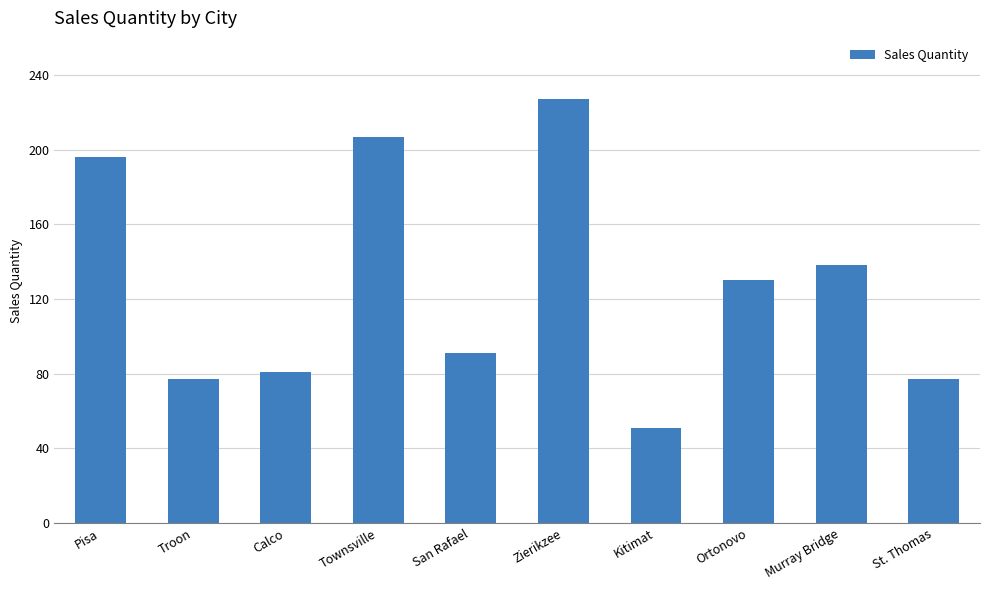

Reading left to right, transcribe all the data shown in this chart.

196	77	81	207	91	227	51	130	138	77